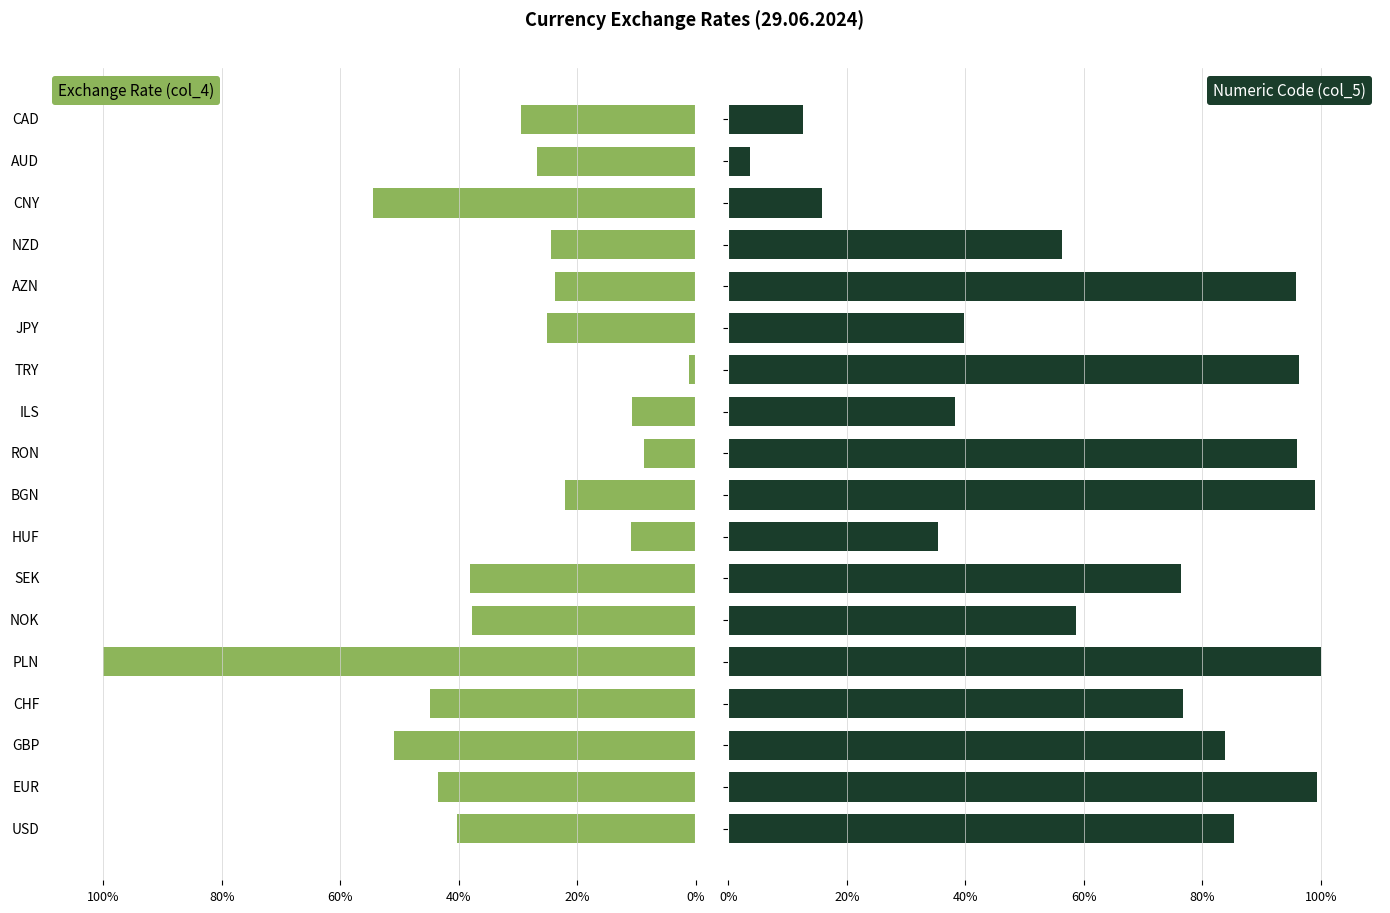

How many bars are there in total?

36